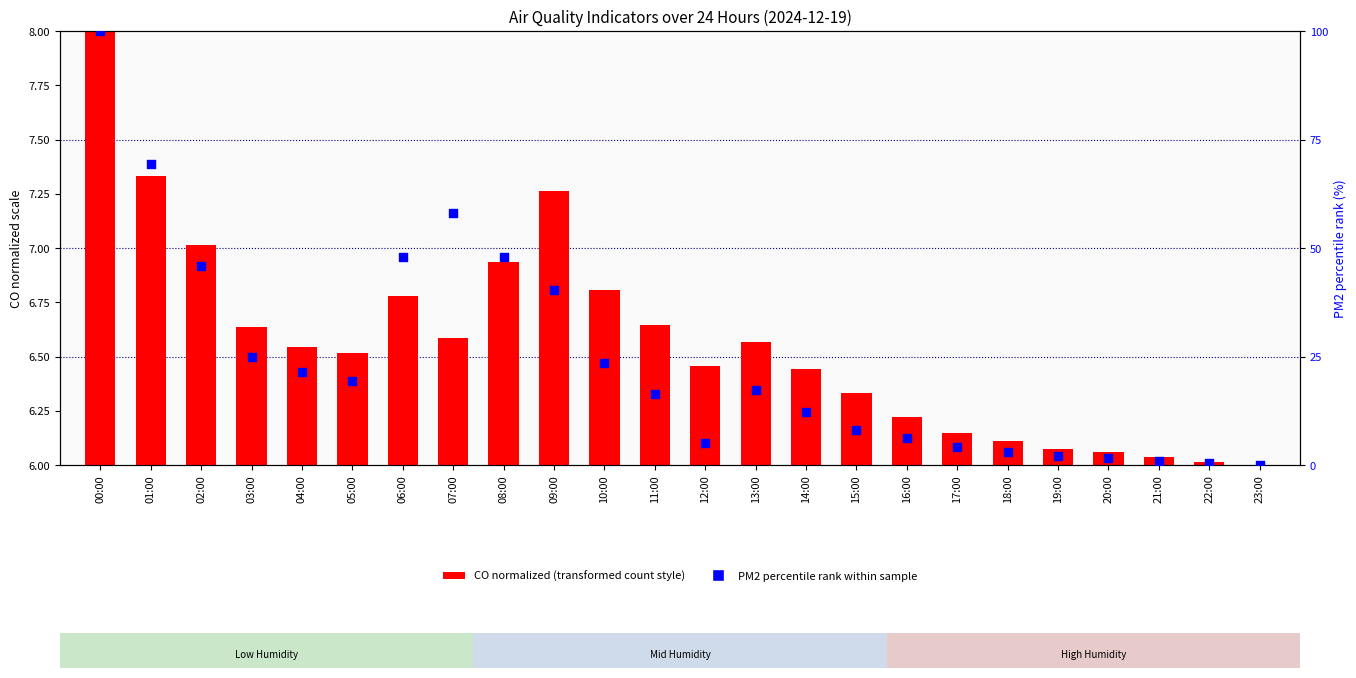

Which series reaches the minimum Y coordinate?

PM2 percentile rank